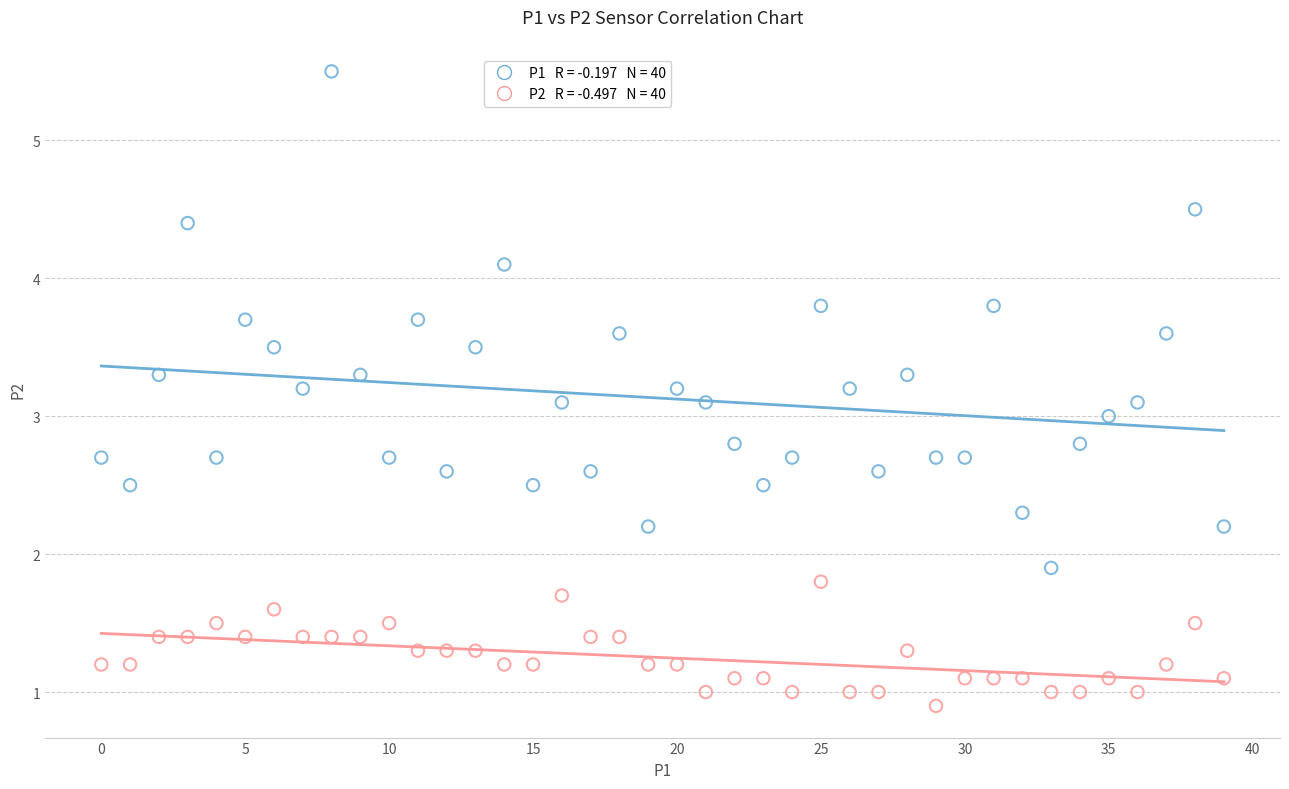

Across all data points, what is the range of Y values (max minus min)?

4.6